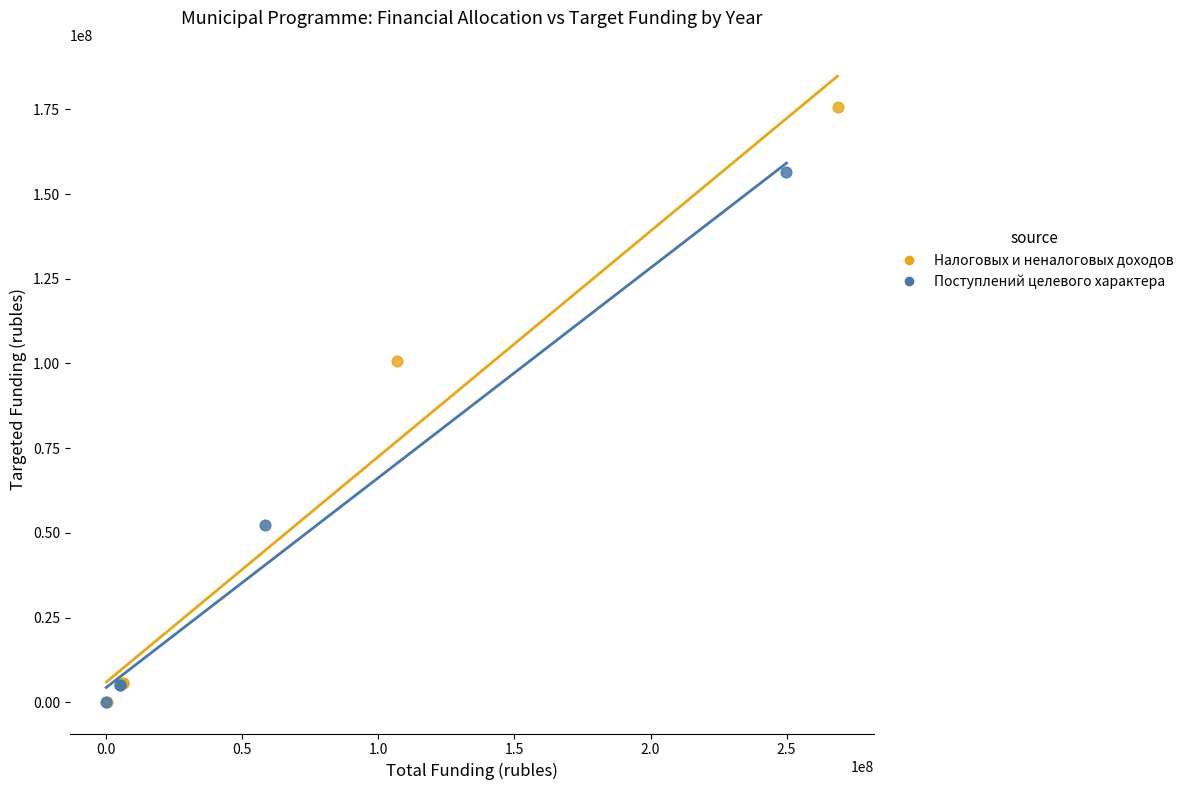

Which series has the widest spread of Y values?

Налоговых и неналоговых доходов